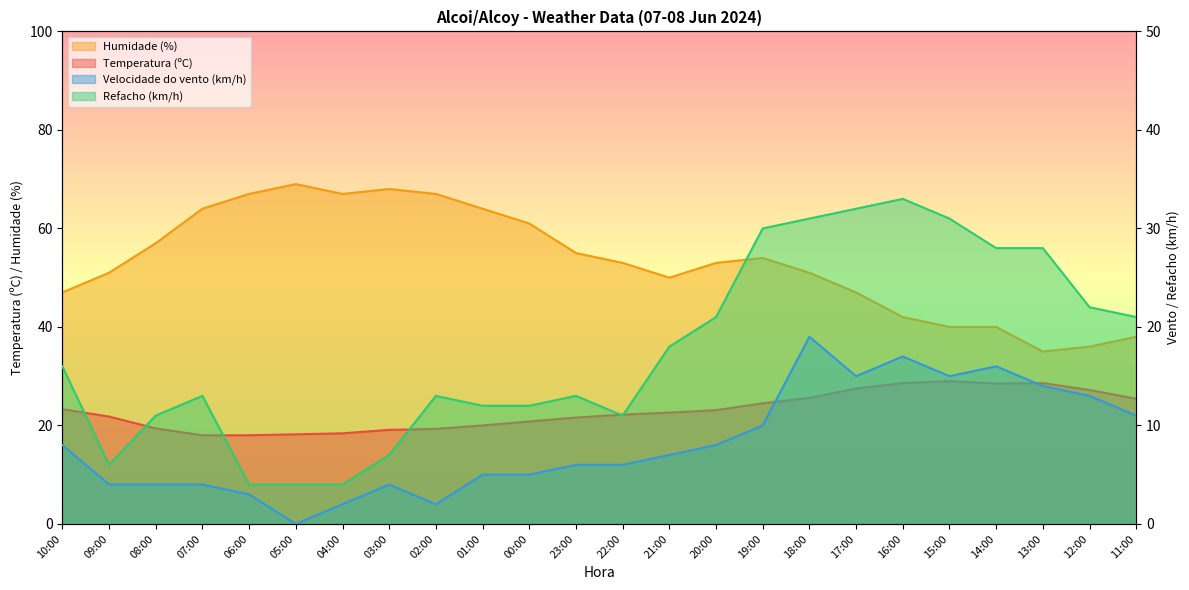

What is the average value of the Velocidade do vento (km/h) series?

8.2